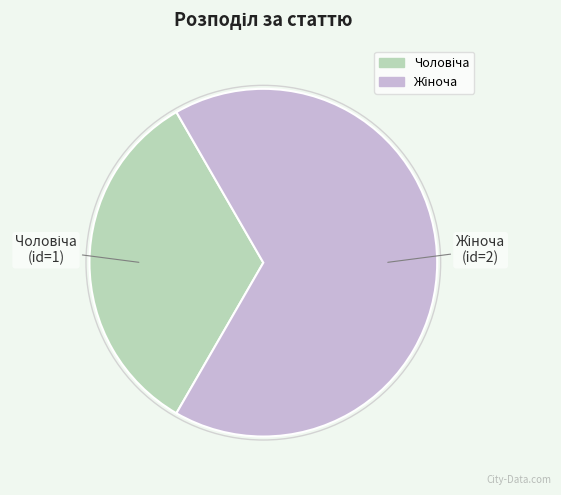

Is there any slice that represents more than half of the pie?

Yes